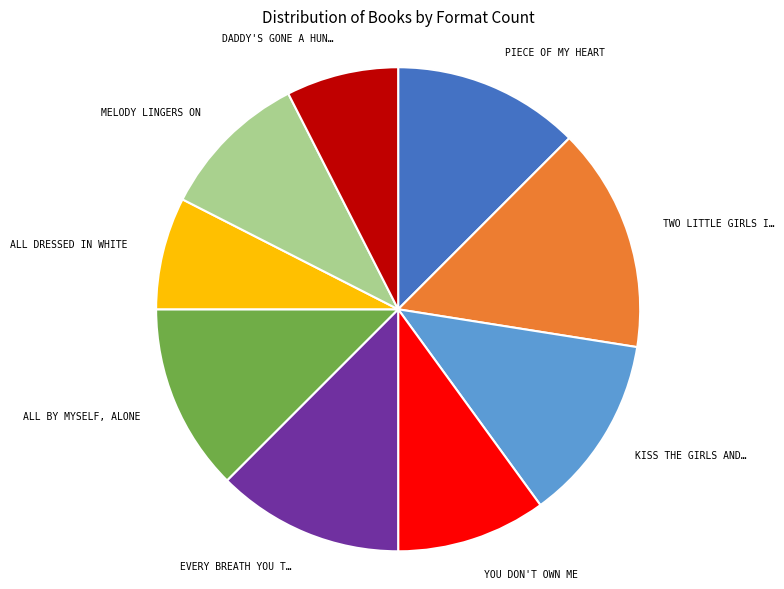

Is there any slice that represents more than half of the pie?

No